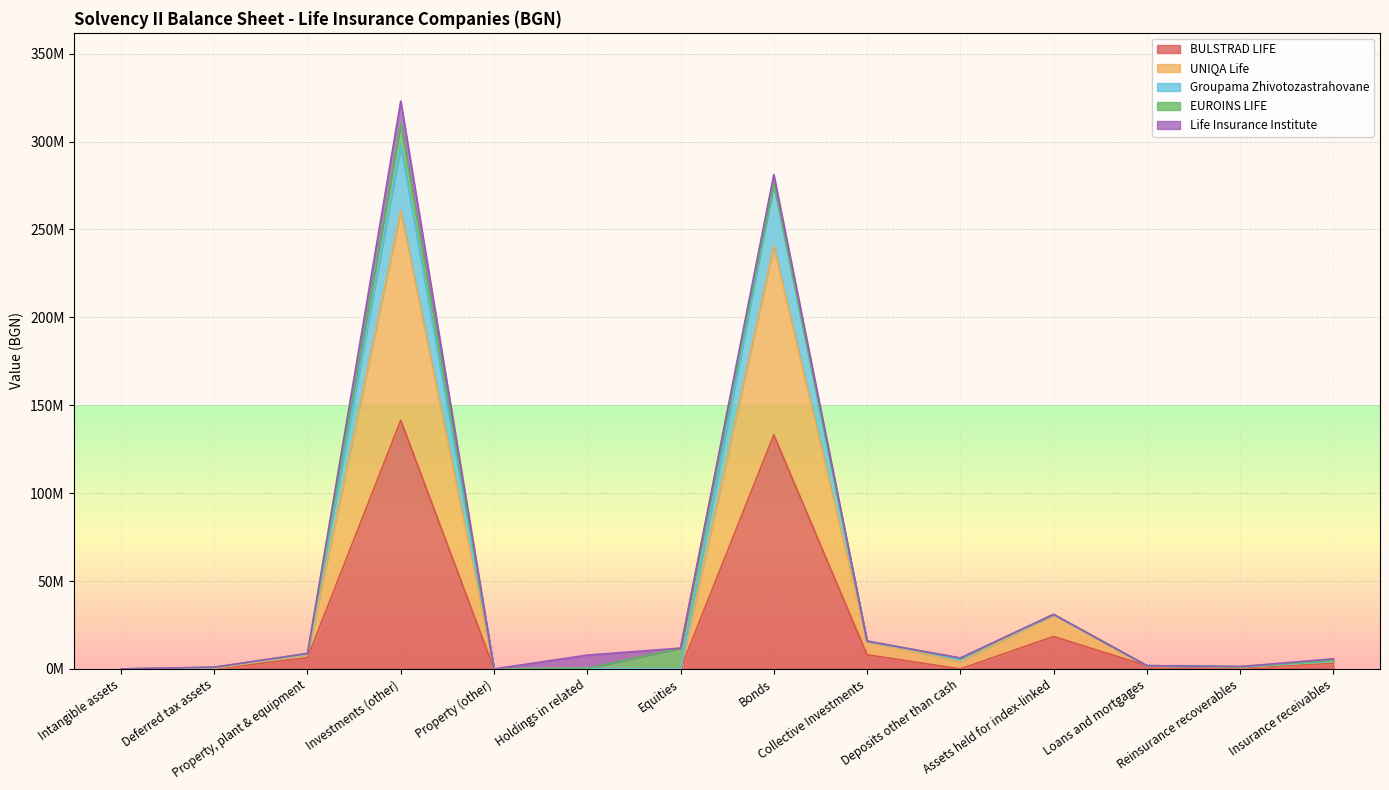

True or false: Groupama Zhivotozastrahovane has more than 1 interior local peaks.

True